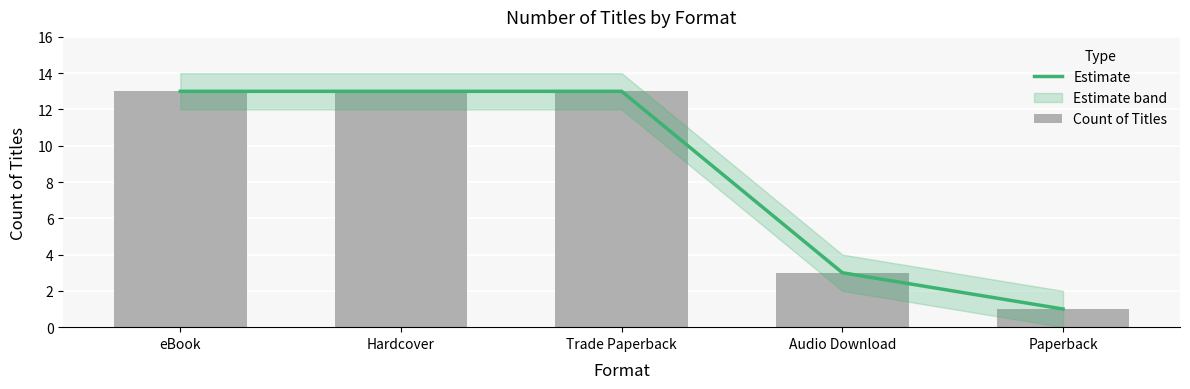

At which label does Estimate reach its minimum?

Paperback